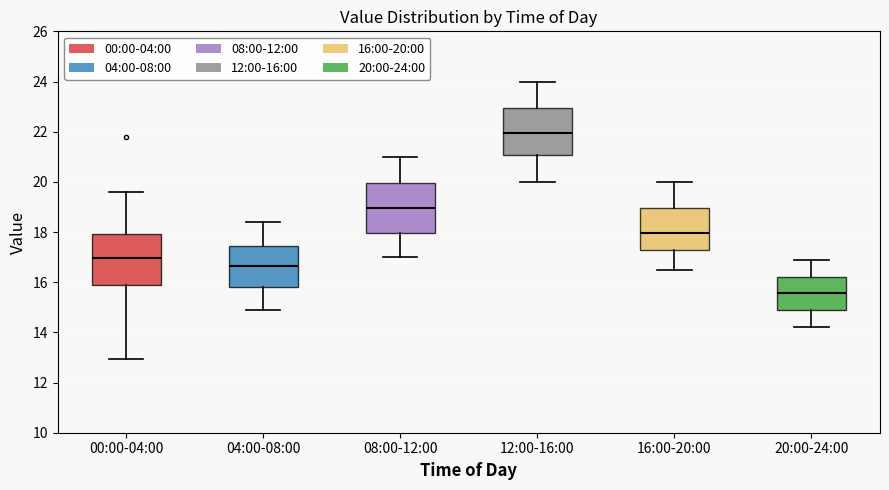

Which box has the highest median line?

12:00-16:00